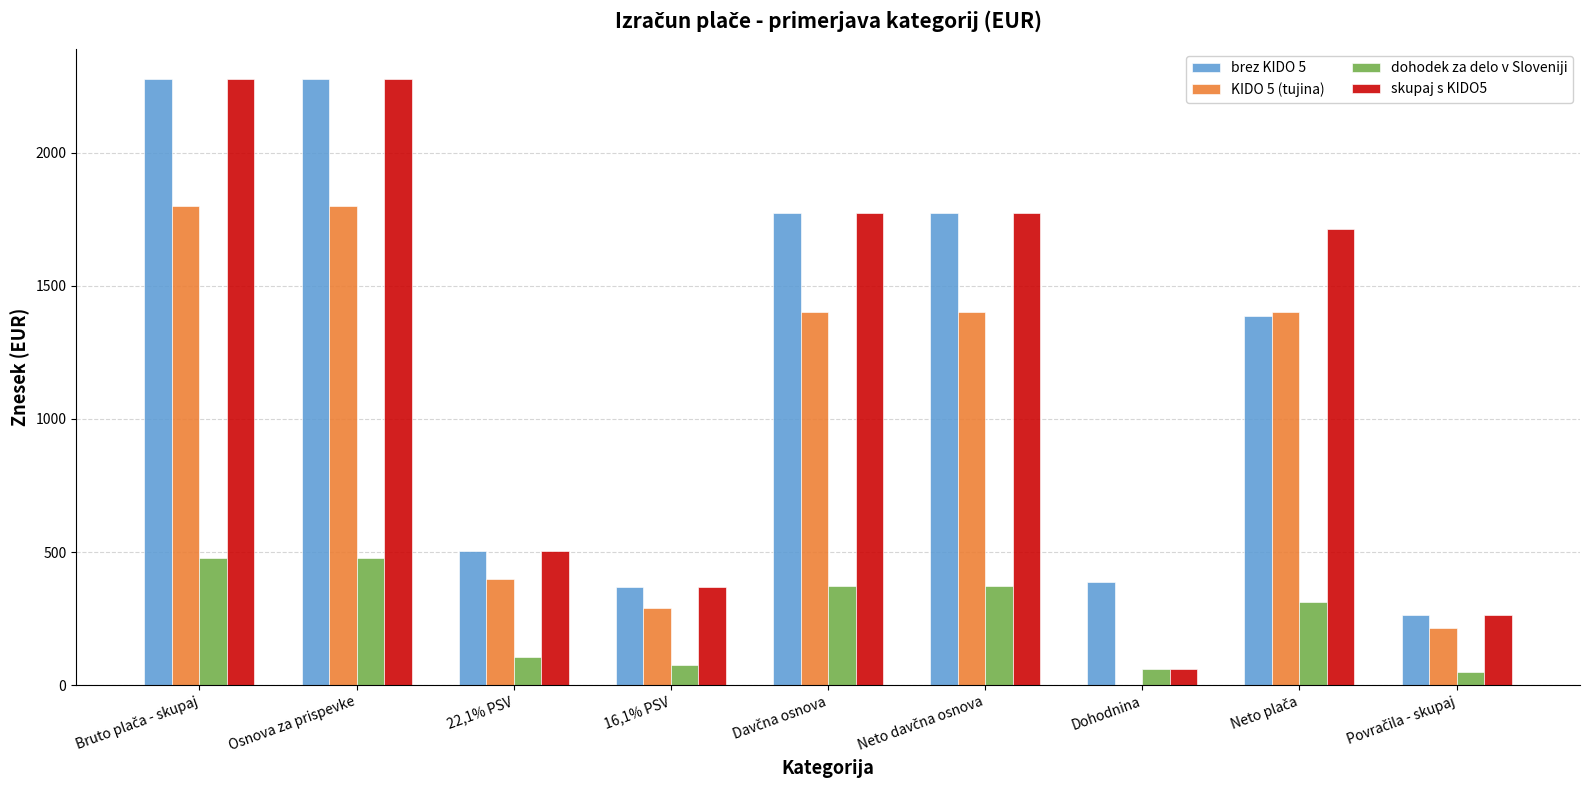

What is the greatest value displayed?

2277.3